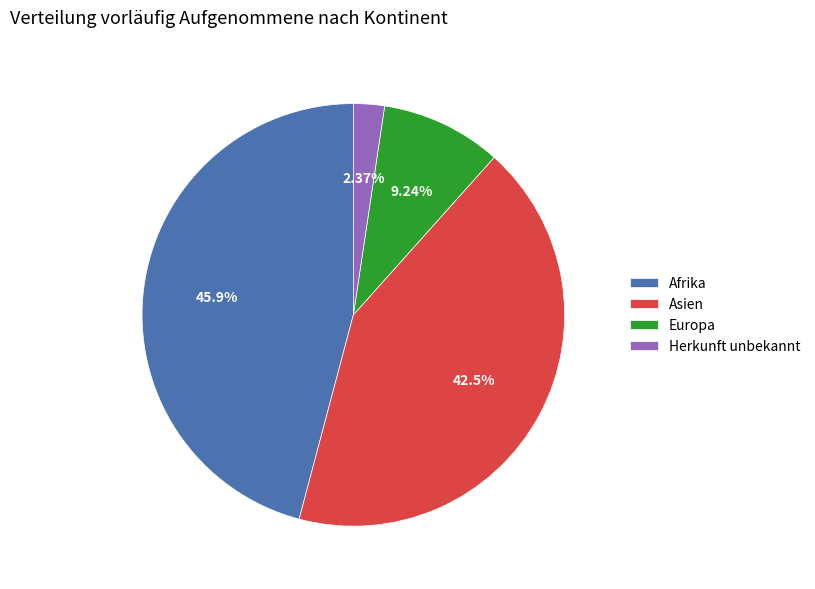

Rank the categories by value from highest to lowest.

Afrika, Asien, Europa, Herkunft unbekannt